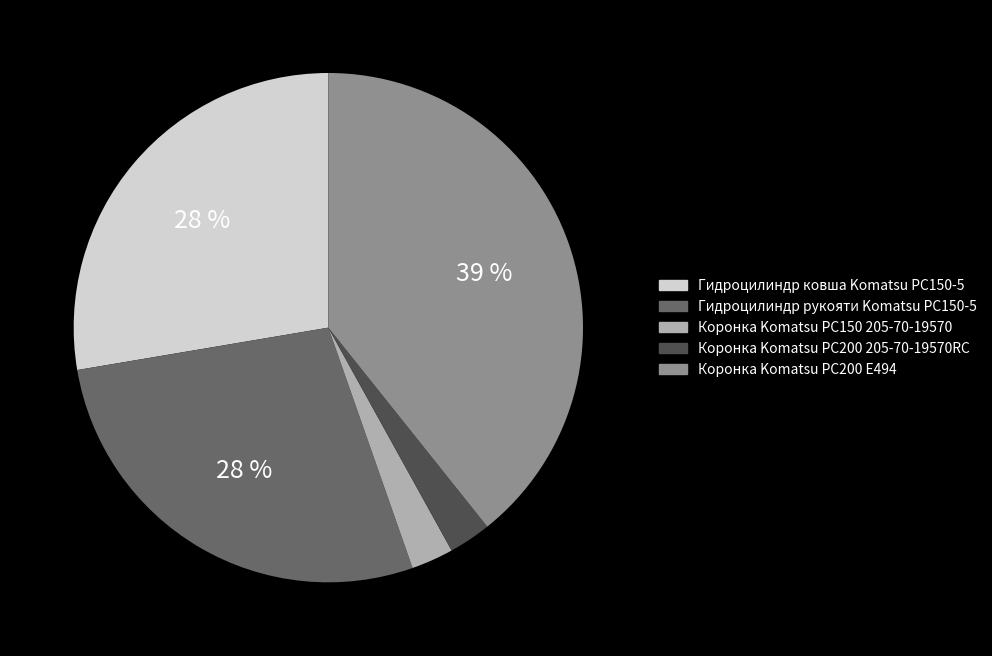

True or false: Коронка Komatsu PC150 205-70-19570 accounts for 3% of the total.

True